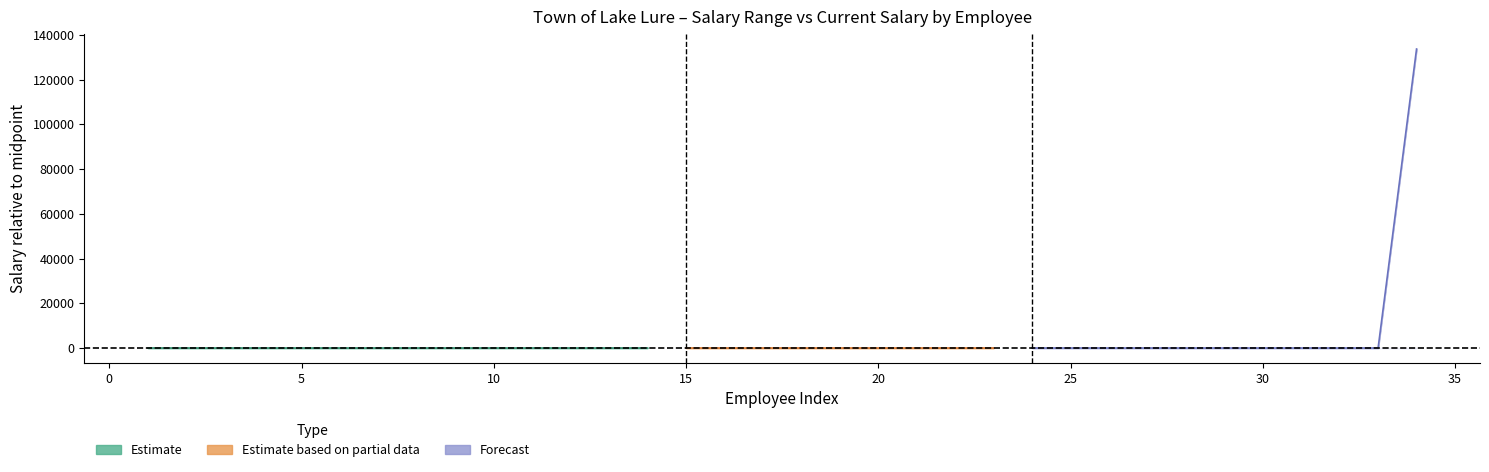

Which category has the highest value across all series?

34